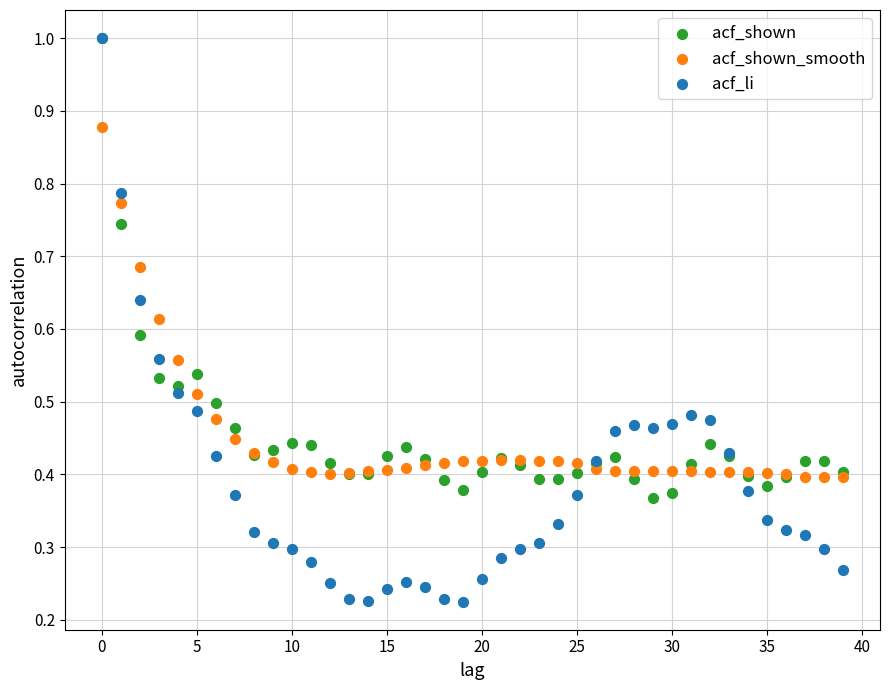

Which series contains the lowest Y value?

acf_li